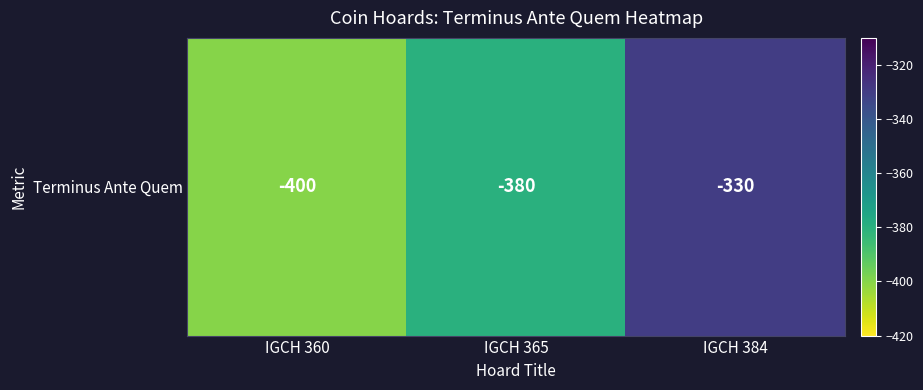

Count the values in the range -400 to -330.

3